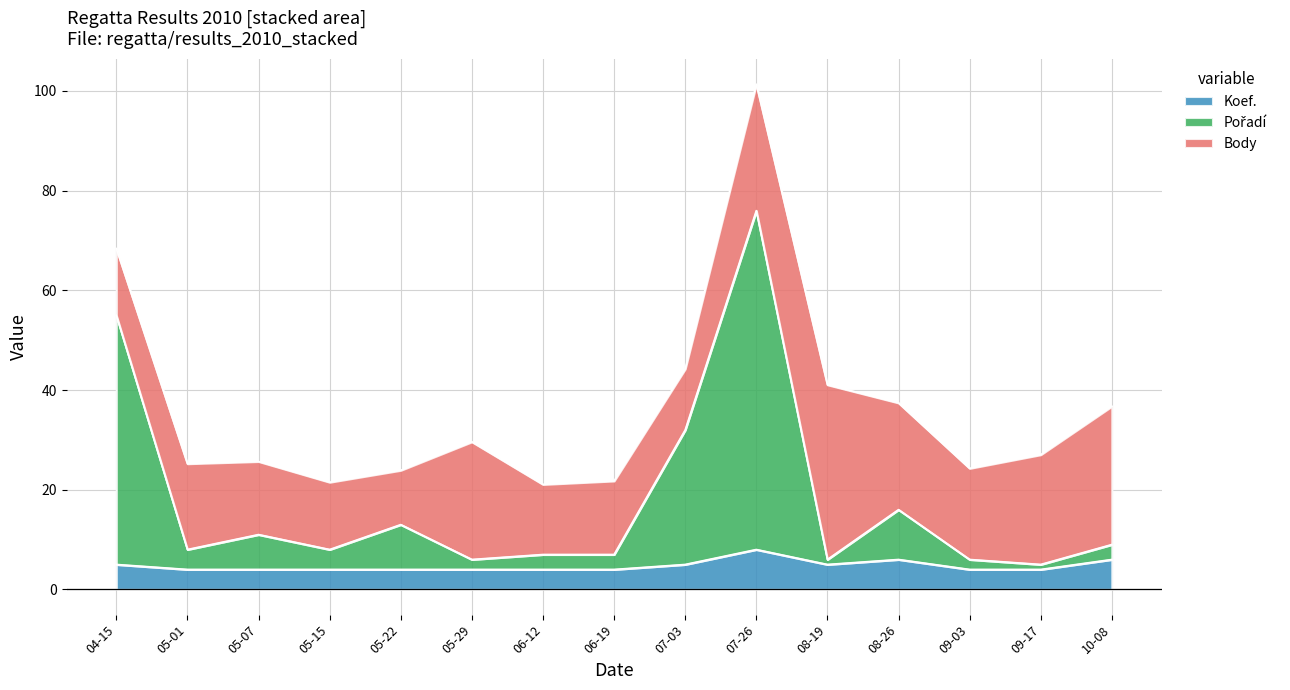

What is the minimum value for Koef.?

4.0